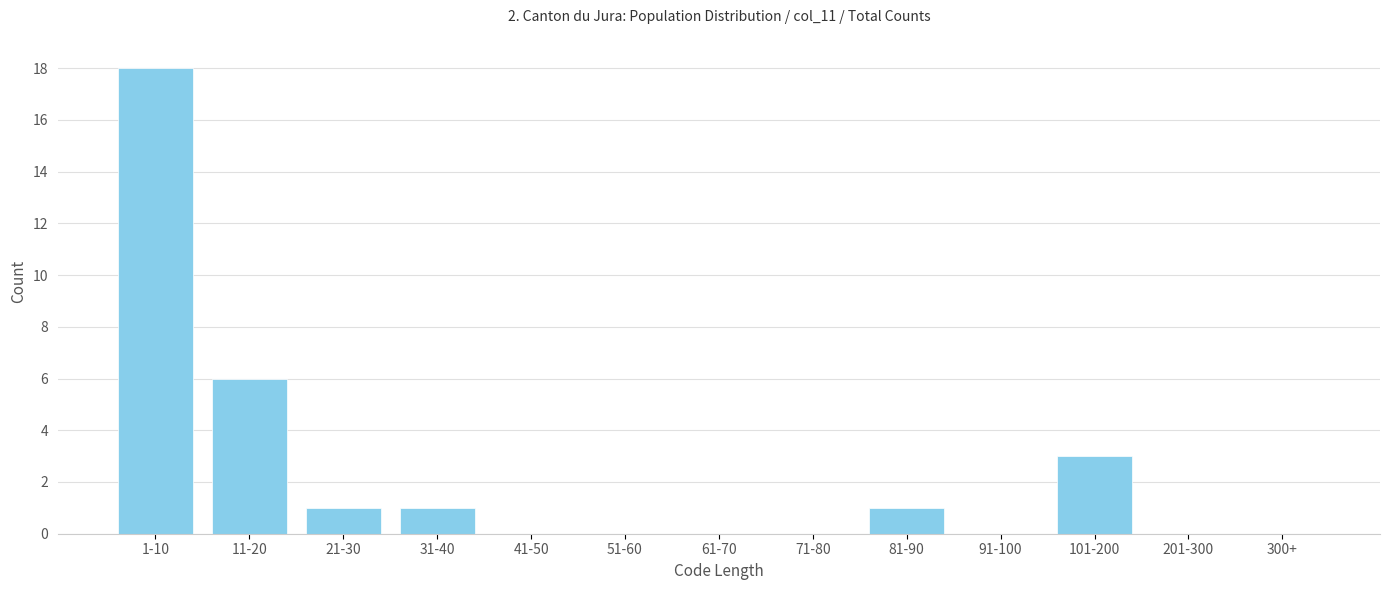

Reading right to left, transcribe all the data shown in this chart.

300+=0	201-300=0	101-200=3	91-100=0	81-90=1	71-80=0	61-70=0	51-60=0	41-50=0	31-40=1	21-30=1	11-20=6	1-10=18